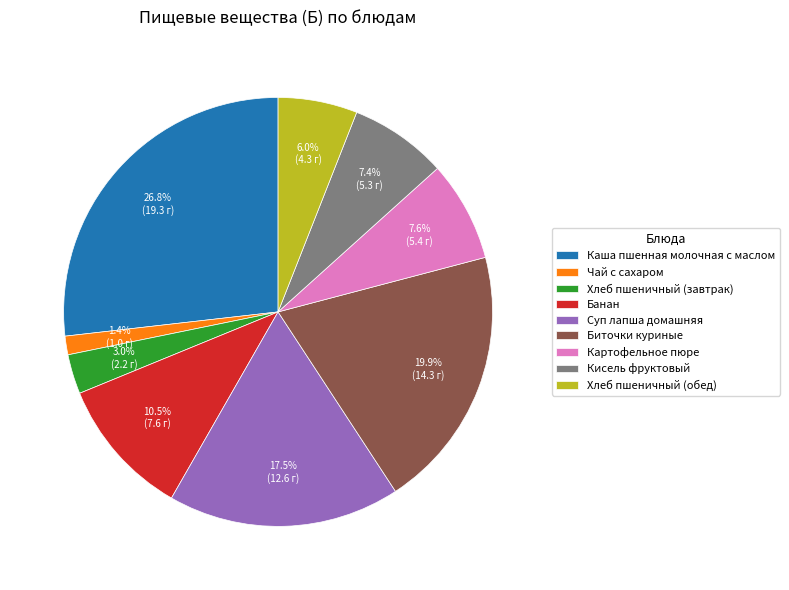

What is the largest slice in the pie chart?

Каша пшенная молочная с маслом